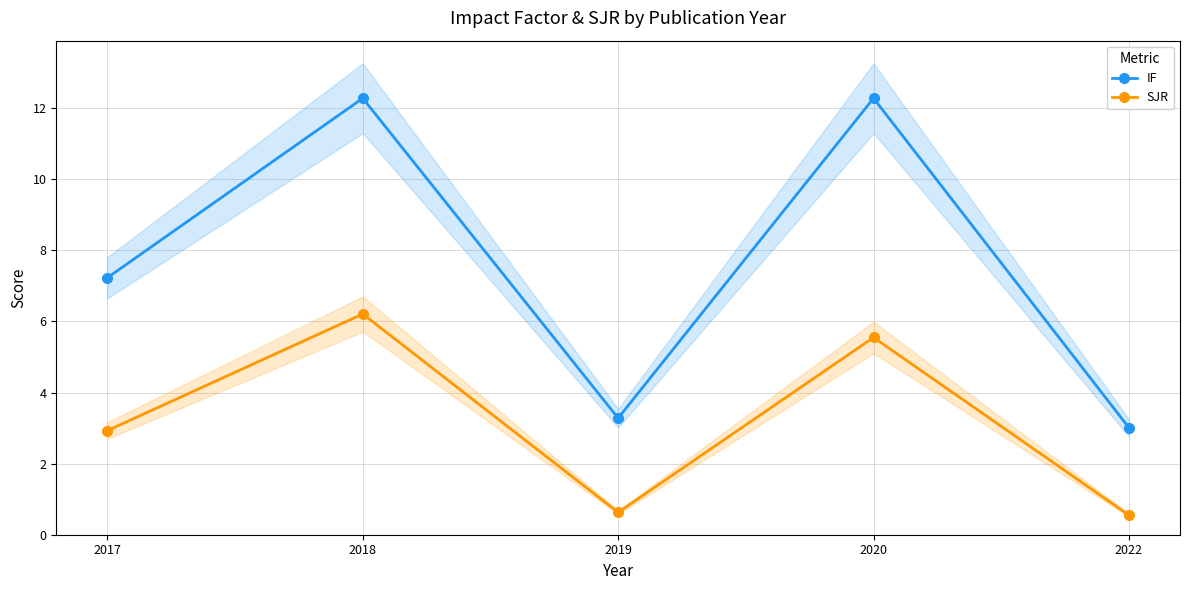

How many data points in SJR are less than 2?

2